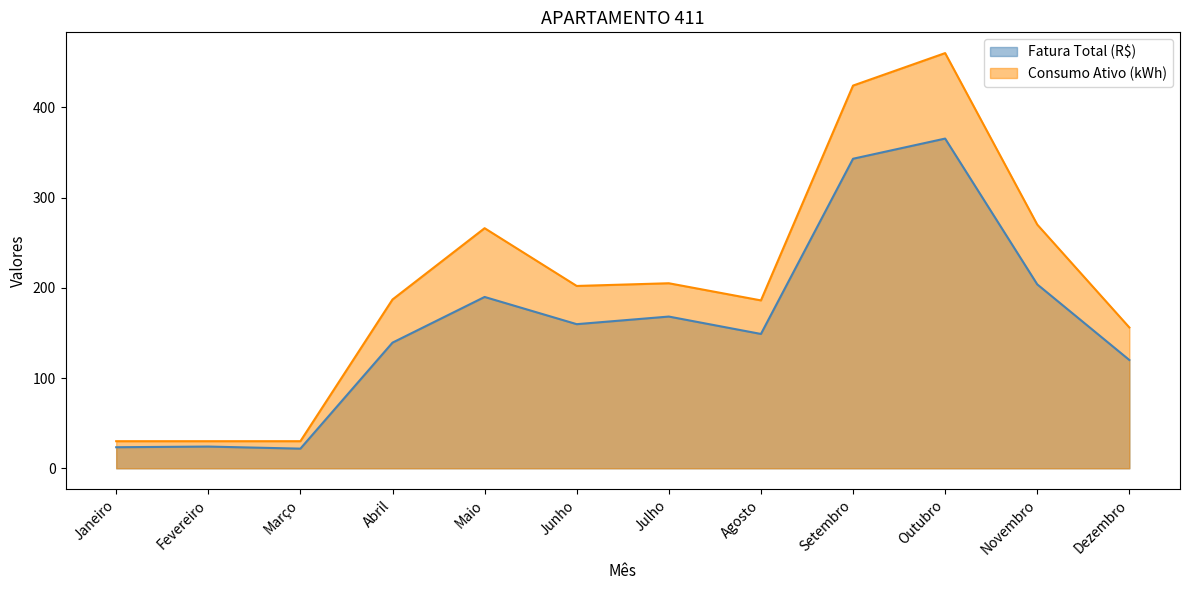

What is the value of the Consumo Ativo (kWh) point at the 3rd from the left?

30.0